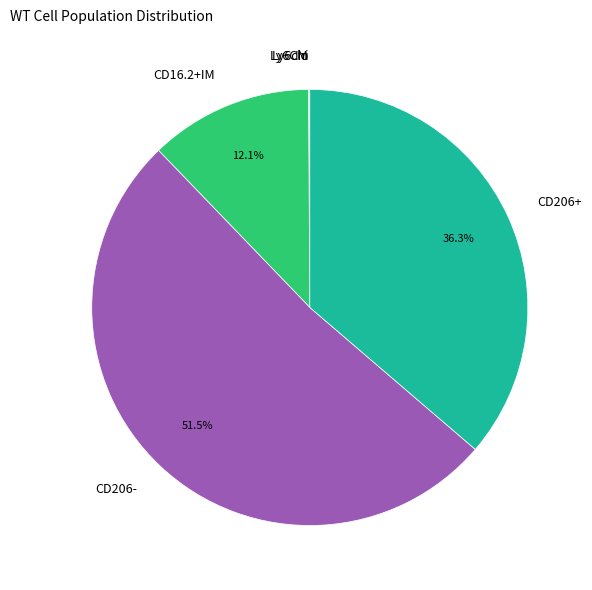

Which category has the biggest portion of the pie?

CD206-